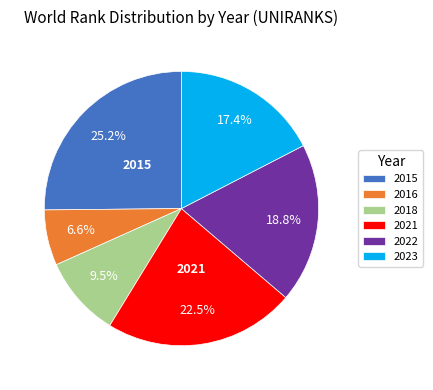

What is the smallest slice in the pie chart?

2016